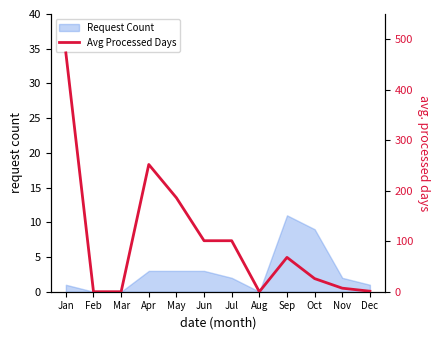

How many points are lower than both their immediate neighbors (excluding endpoints)?

1